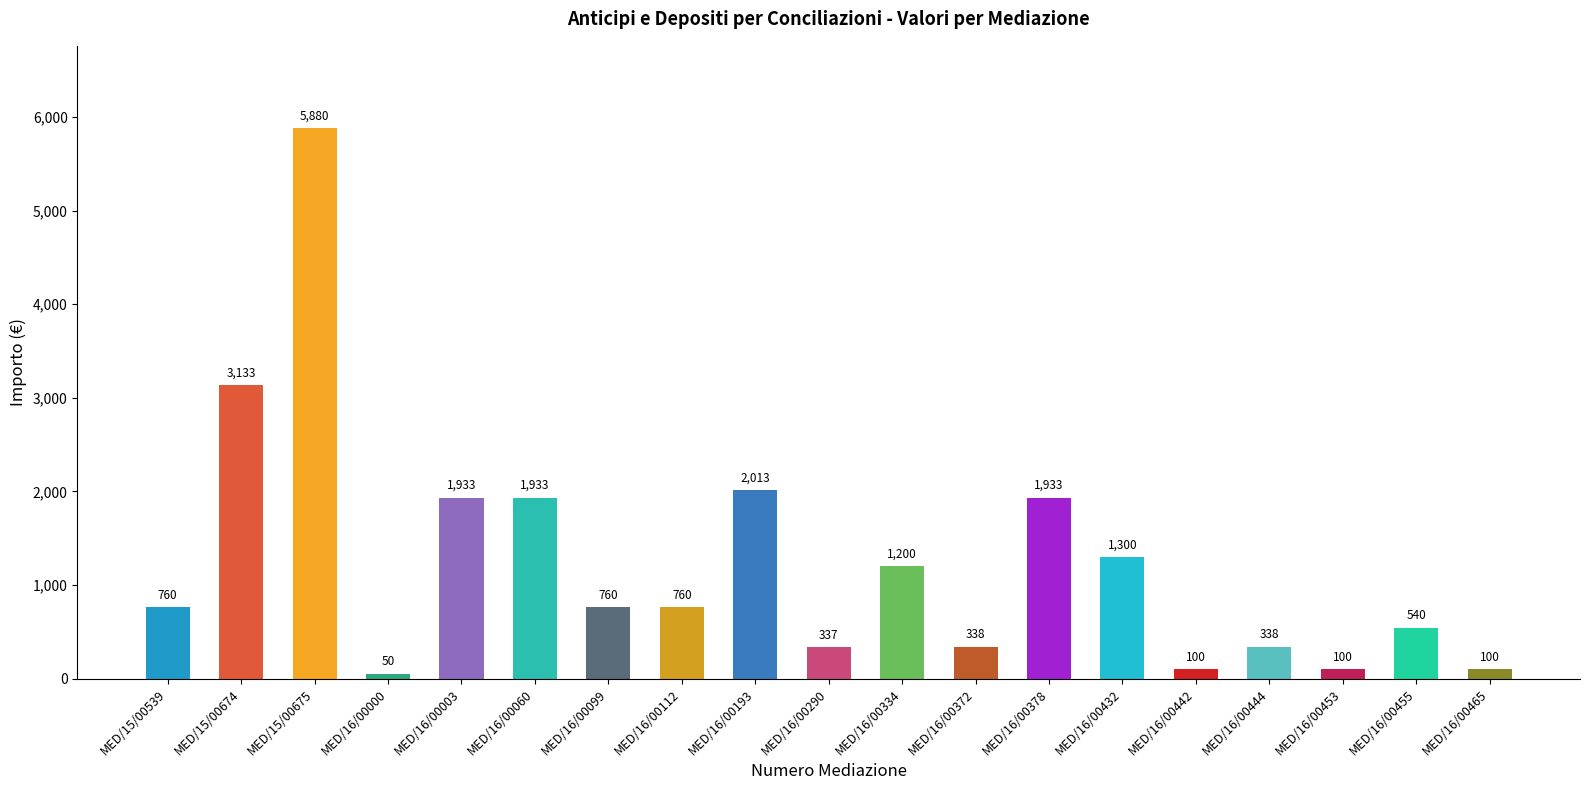

What position from the right is MED/16/00442?

5